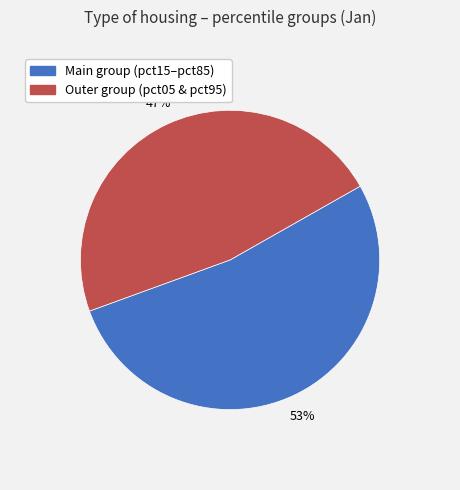

Between Outer group (pct05 & pct95) and Main group (pct15–pct85), which is larger?

Main group (pct15–pct85)